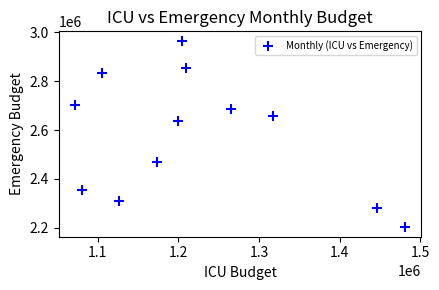

What is the range of Y values (max minus min)?

764000